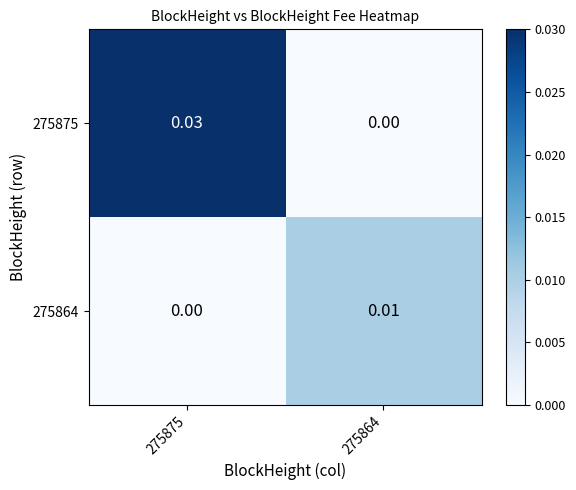

Is the value of 275864 at 275875 greater than the value of 275875 at 275875?

No